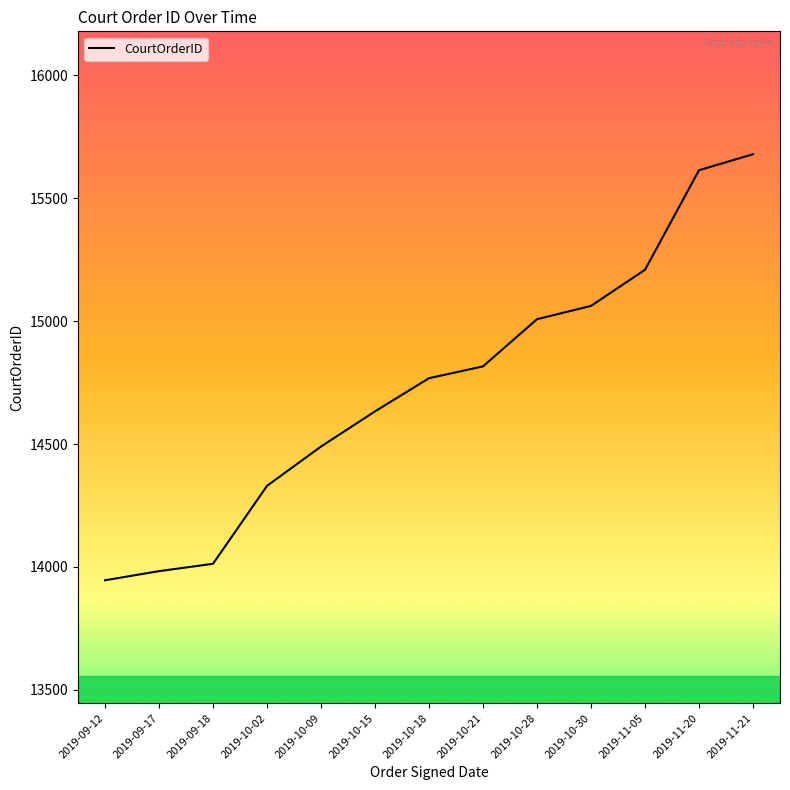

The value at 2019-11-21 is 4716. True or false?

False